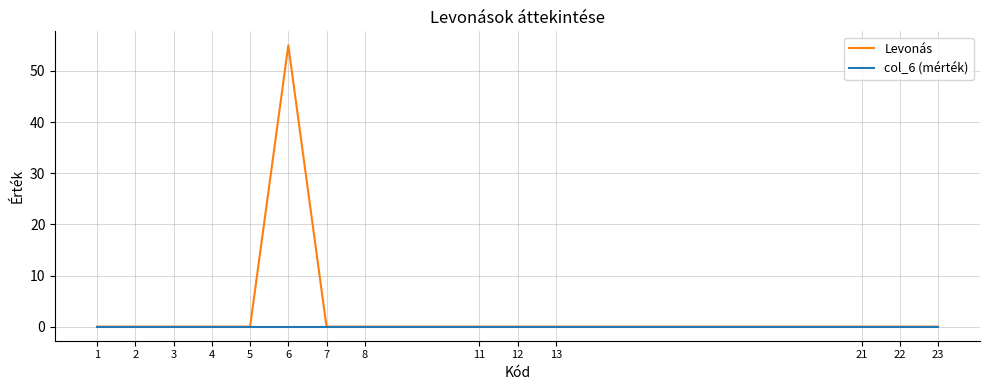

What are all the series names shown in the legend?

Levonás, col_6 (mérték)